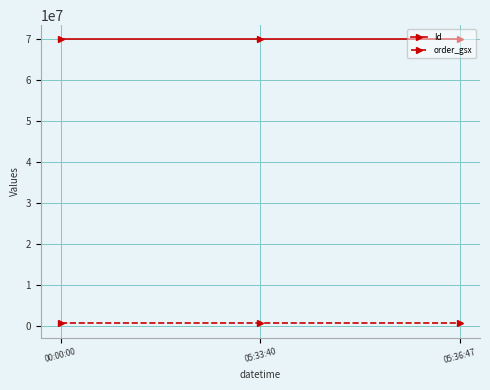

What is the label of the 2nd point from the right?

05:33:40